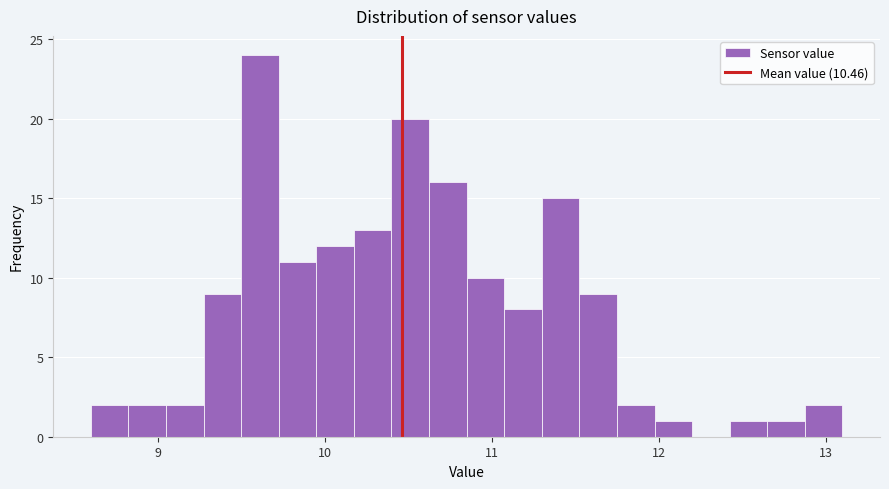

Read against the x-axis, roughly where is the centre of the tallest bar?

9.6